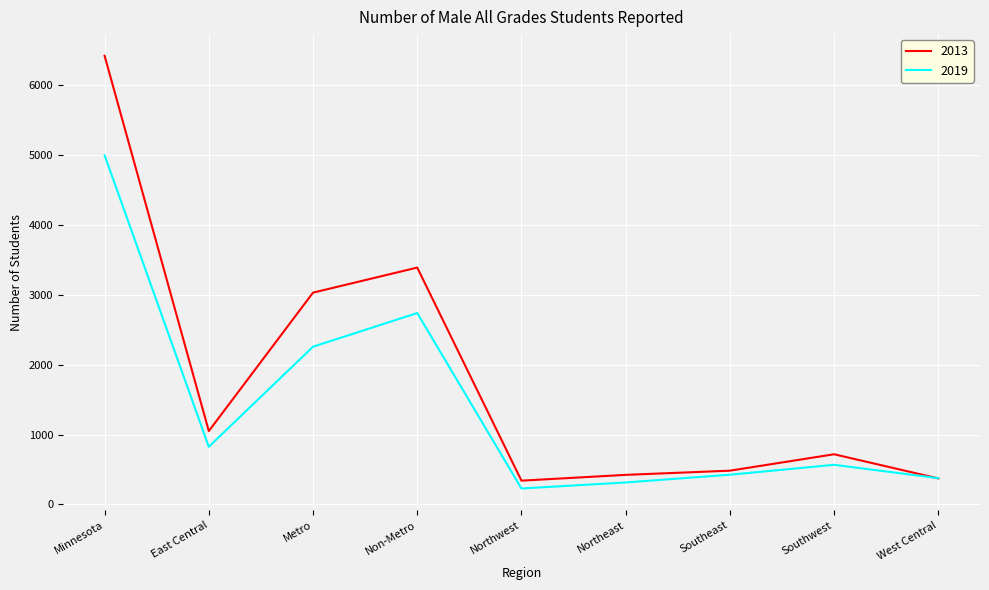

Which category has the highest value in the 2013 series?

Minnesota